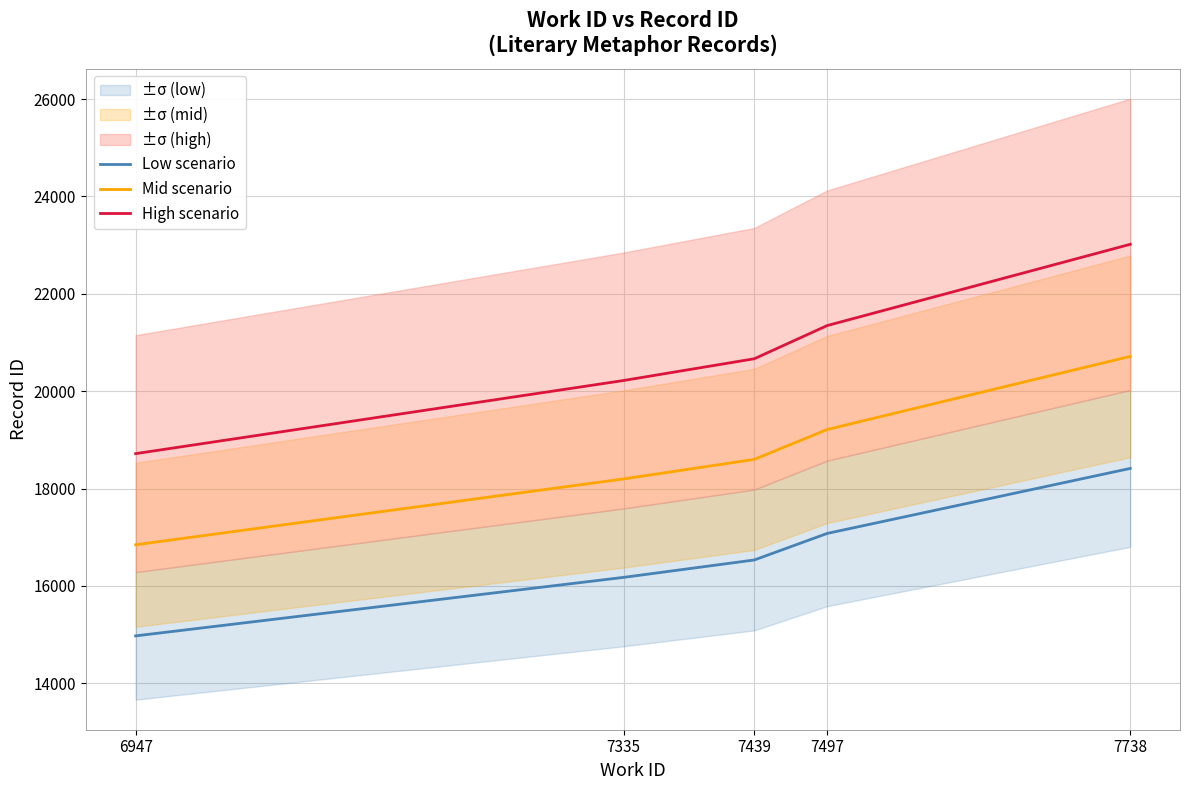

The value of Mid scenario at 6947 is 5421.0. True or false?

False